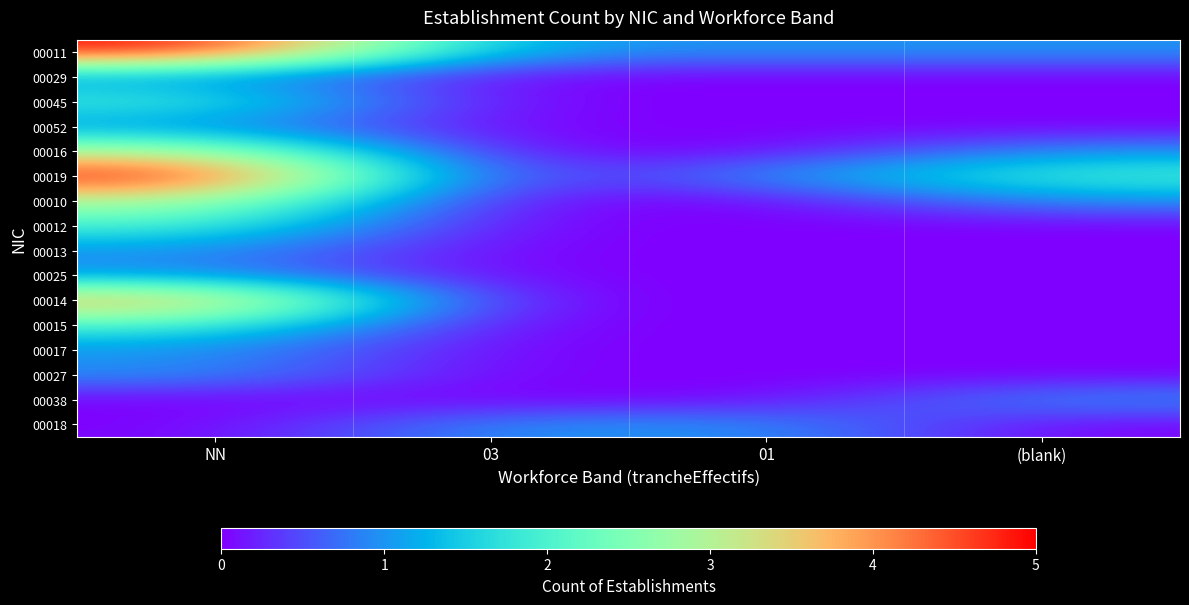

Between 01 and NN, which is larger?

NN